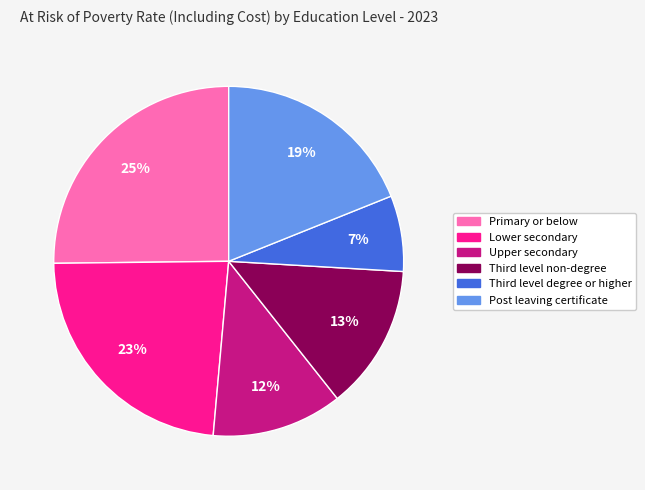

What percentage is the Primary or below slice, to the nearest percent?

25%